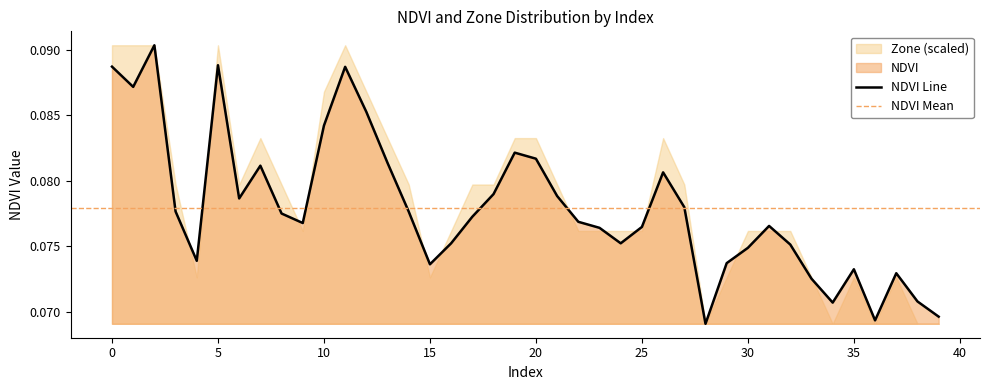

What is the approximate value at 13?

0.1